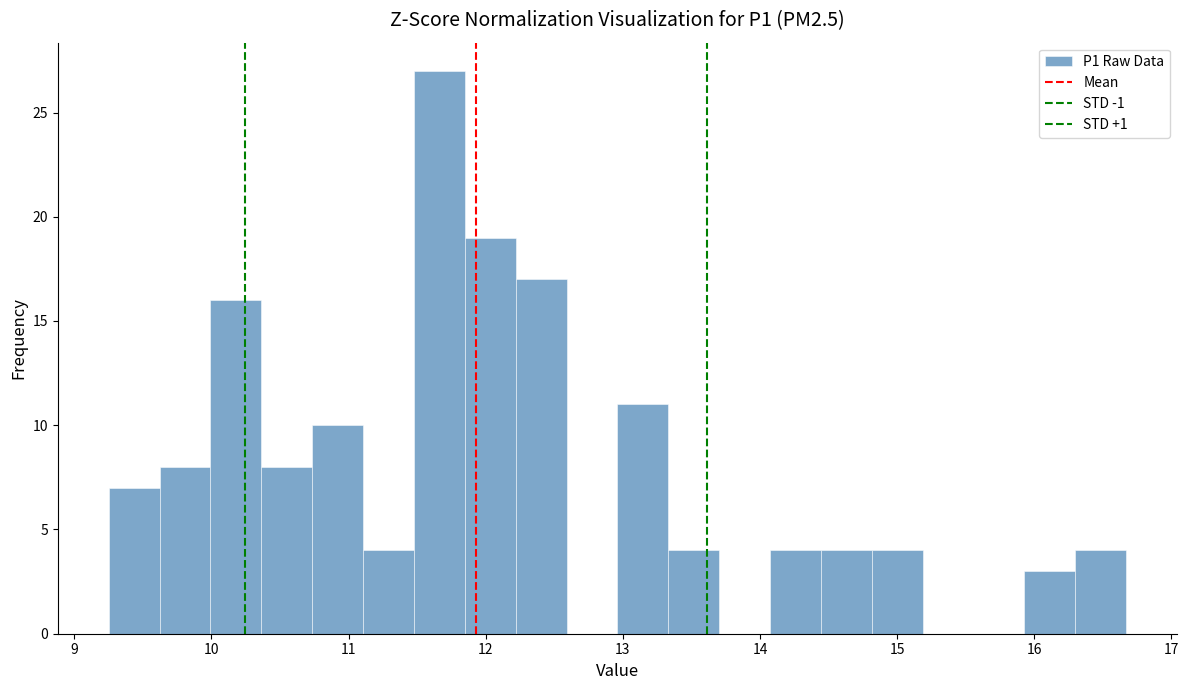

Around what value on the x-axis is the tallest bar? Give the approximate position of its centre, as read against the axis.

11.7